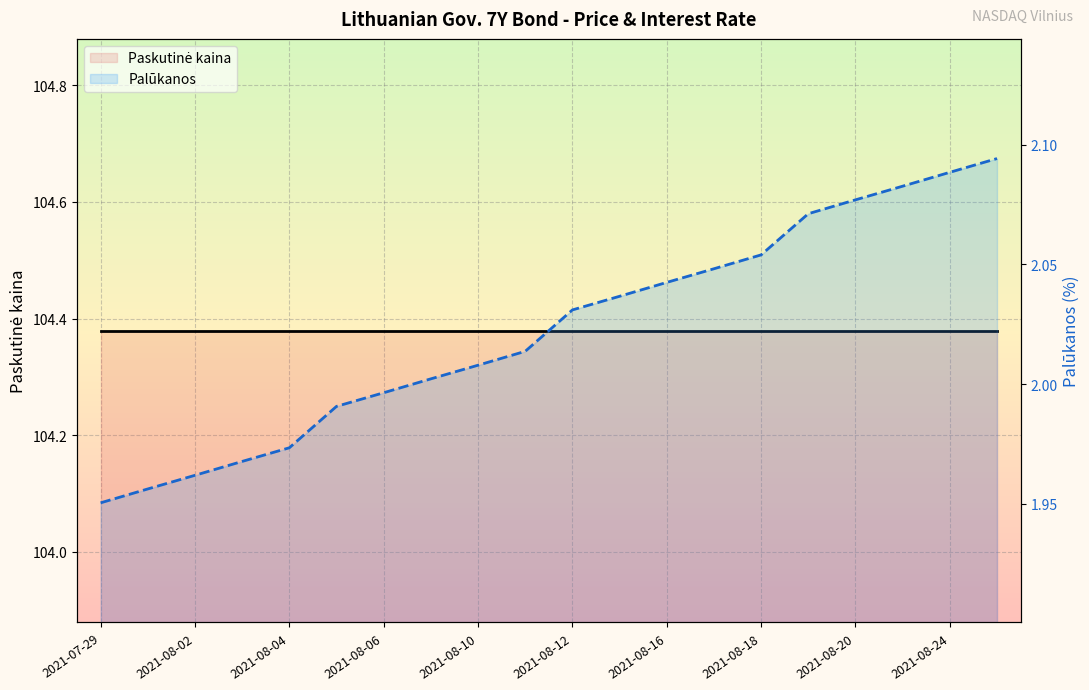

True or false: Palūkanos and Paskutinė kaina intersect in this chart.

False